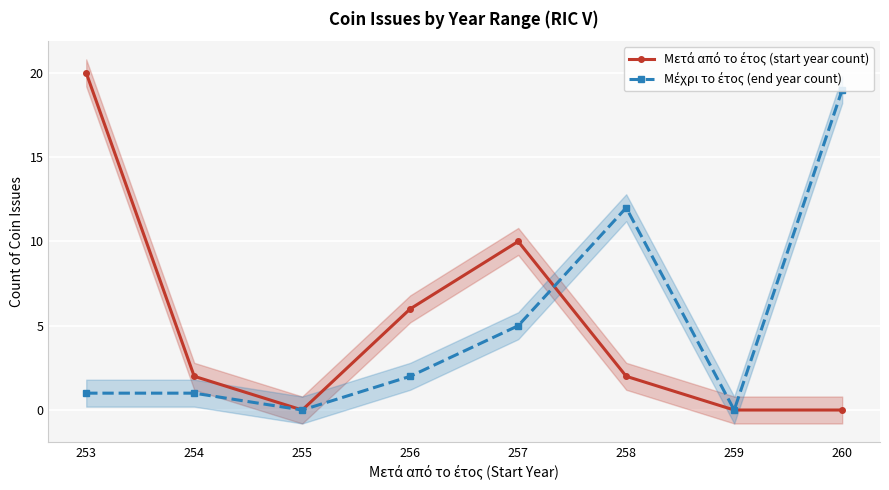

Is it true that Μέχρι το έτος (end year count) equals 2 at 254?

False